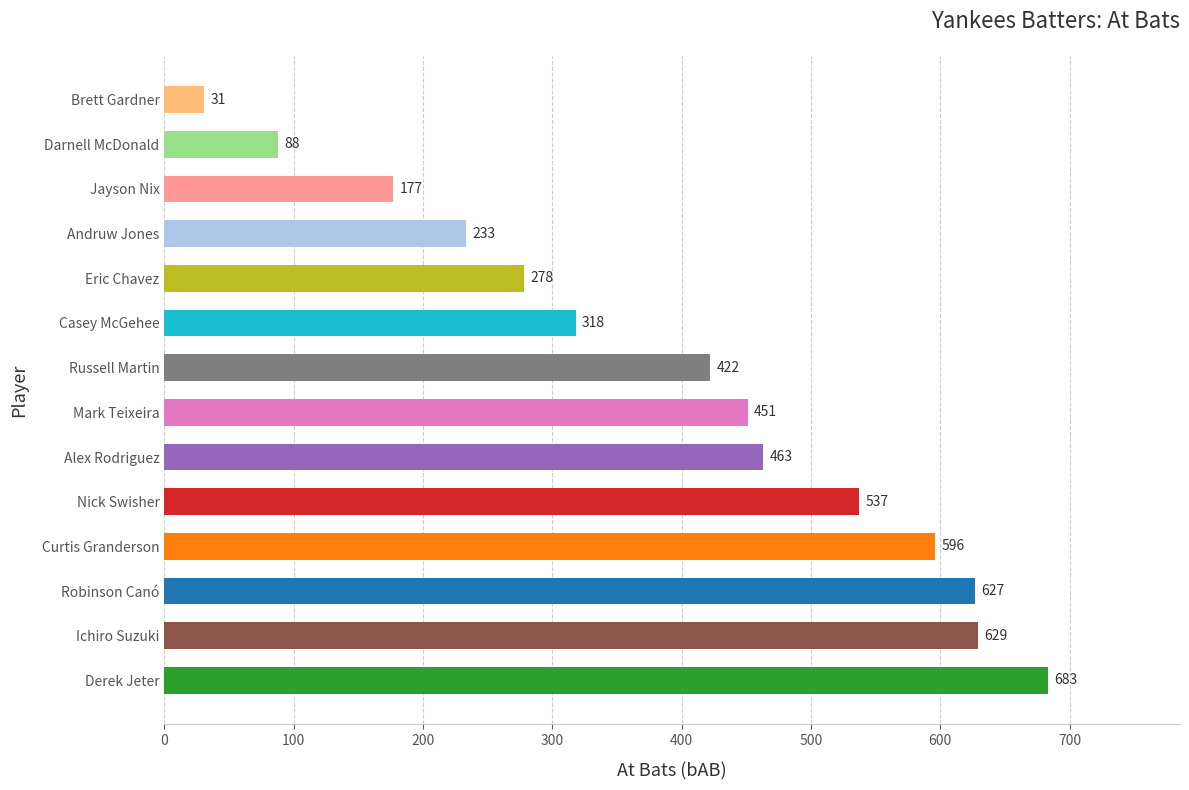

What is the greatest value displayed?

683